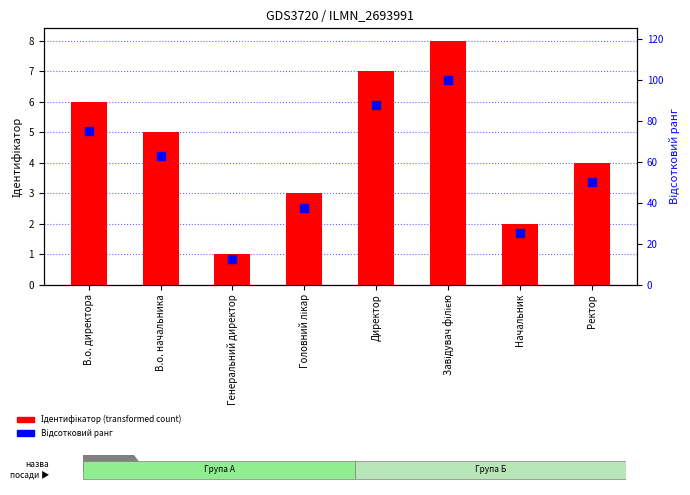

Which series has the largest Y range (max minus min)?

Відсотковий ранг